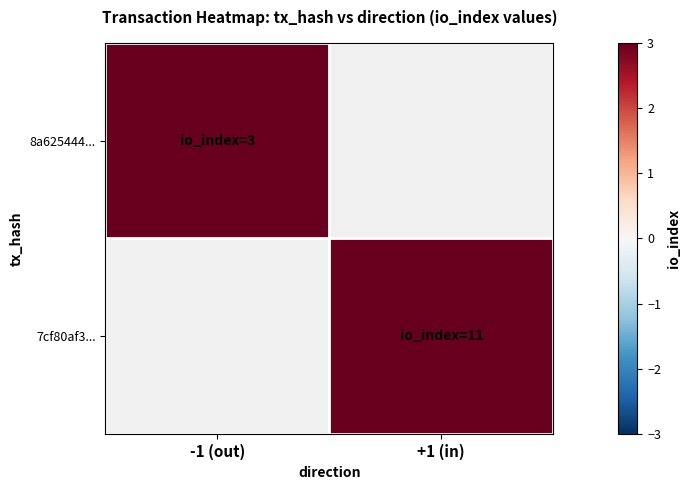

True or false: 8a625444... has a value of 1.1 at -1 (out).

False